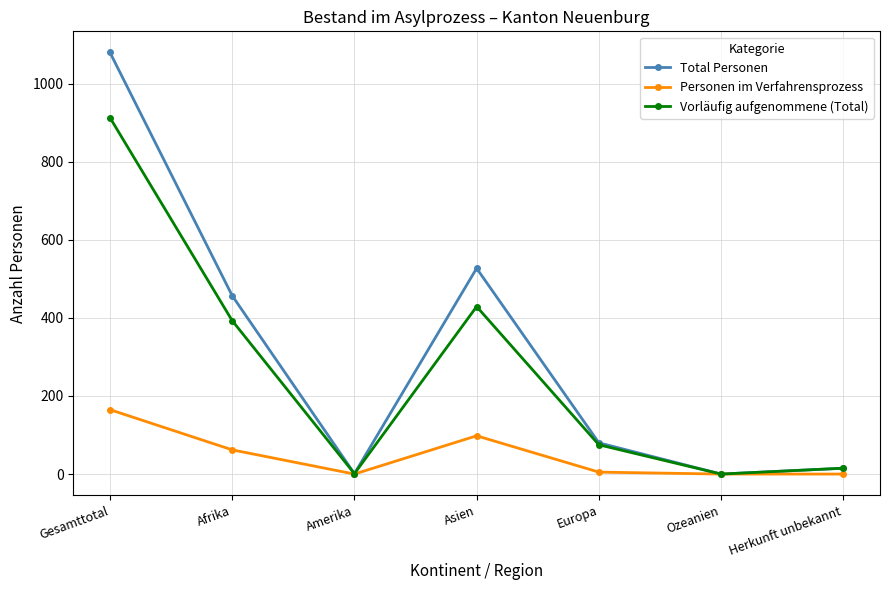

How many interior local peaks does the Total Personen series have?

1